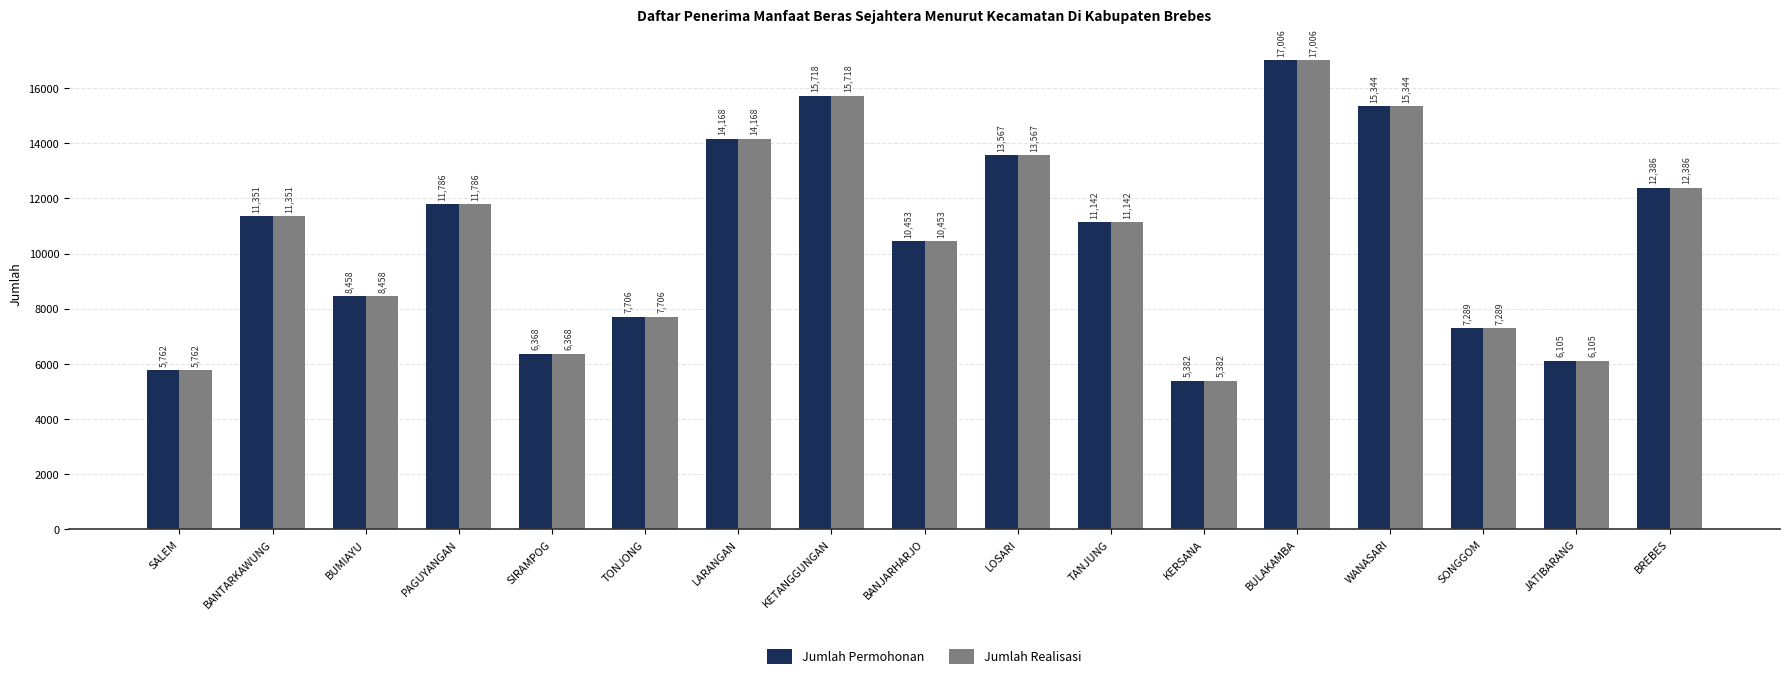

What is the average value of the Jumlah Permohonan series?

10588